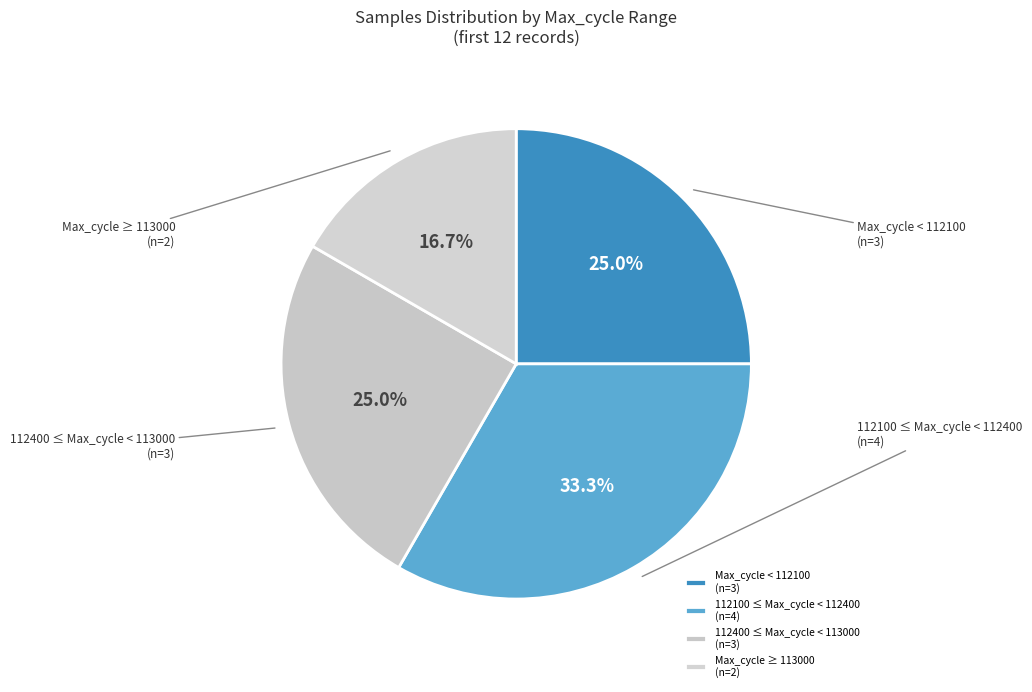

To the nearest percent, what is the average slice percentage?

25%